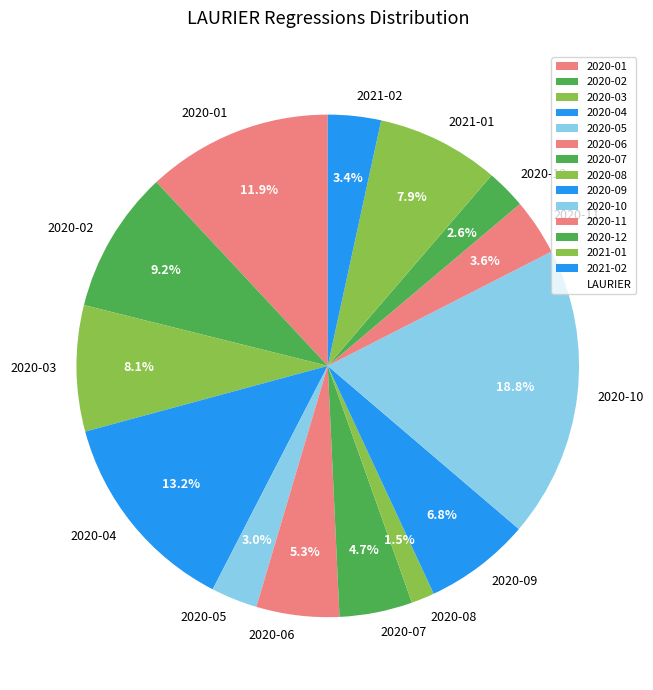

Do 2020-01 and 2020-04 together represent more than half of the pie?

No